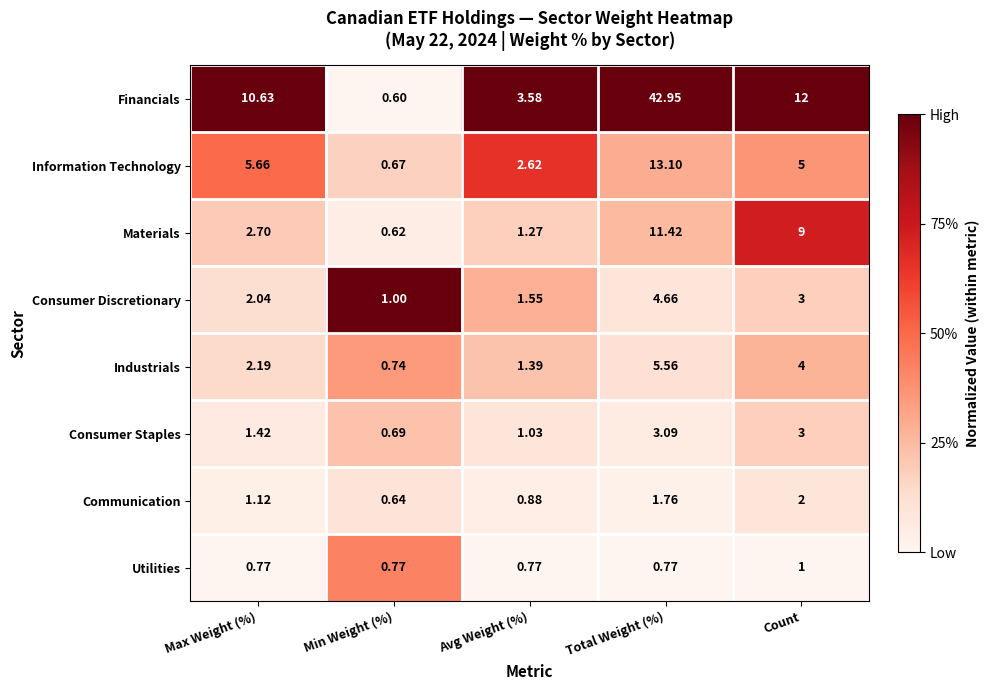

At which label does Communication first exceed 1?

Max Weight (%)